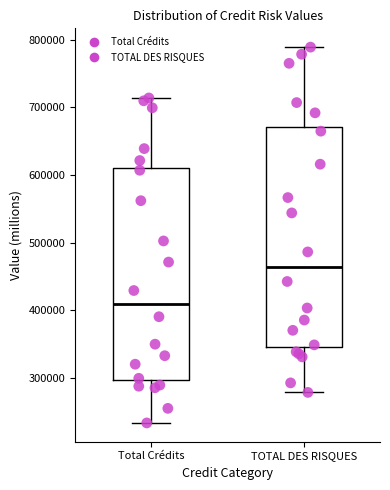

Which box is the tallest, from its lower edge to its upper edge?

TOTAL DES RISQUES